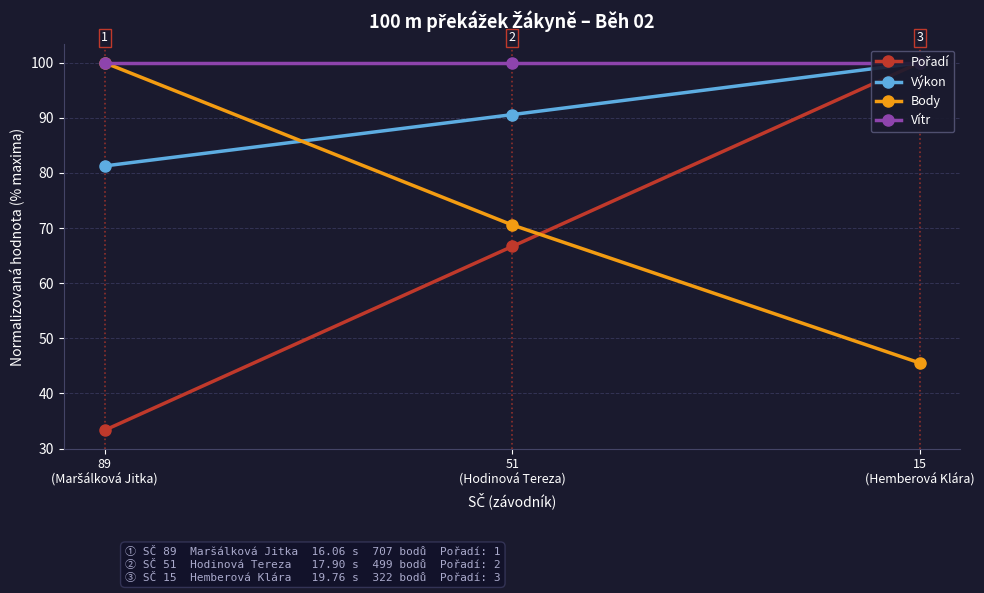

How many lines are shown in the chart?

4